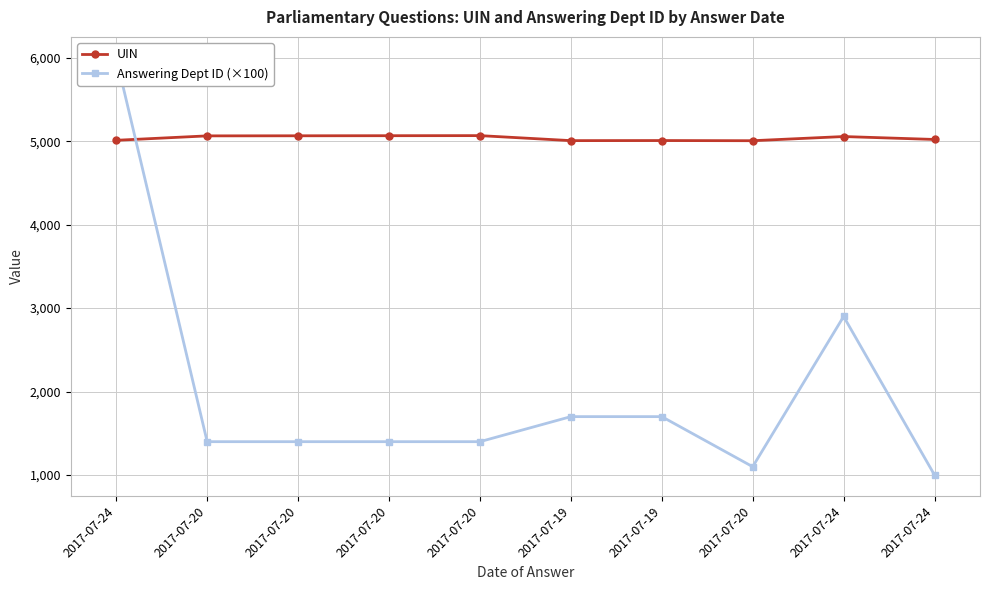

What is the difference between the maximum and second lowest values in the Answering Dept ID (×100) series?

4900